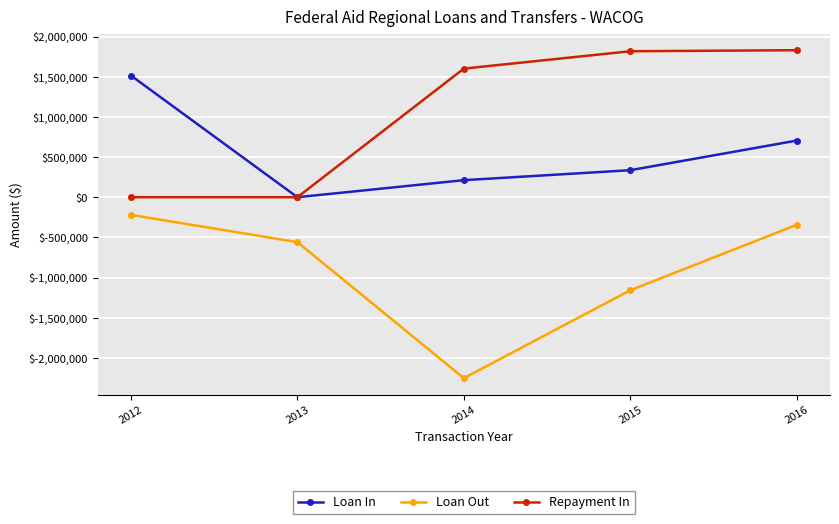

What is the difference between the second highest and second lowest values in the Loan In series?

493122.0